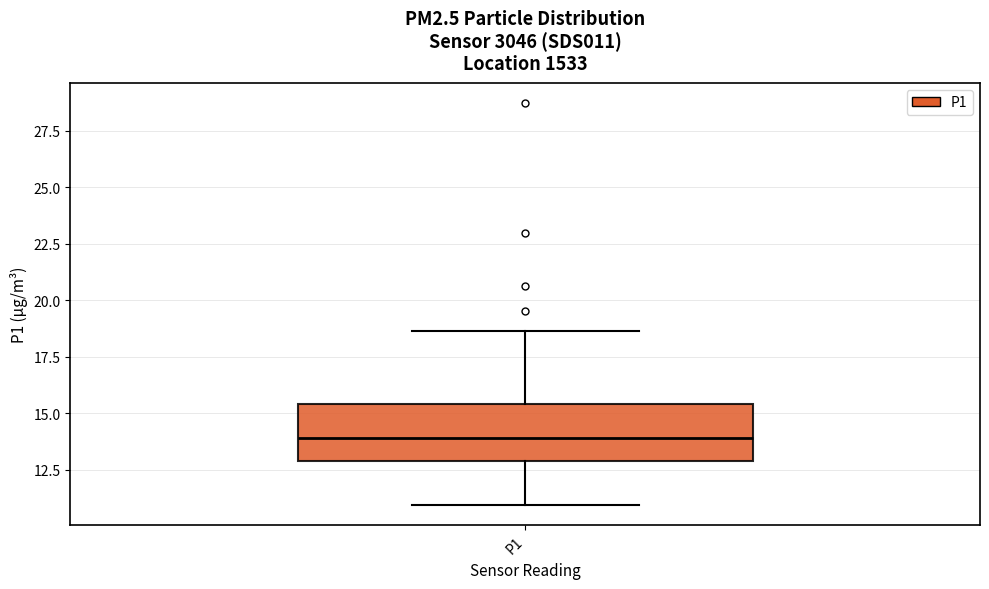

Read this box plot against the y-axis: the position of the median line, the range covered by the box, and the ends of both whiskers. The values are not printed on the chart, so give them approximately, as read against the axis.

median 14.0, box 13.0 to 15.5, whiskers 11.0 to 18.5